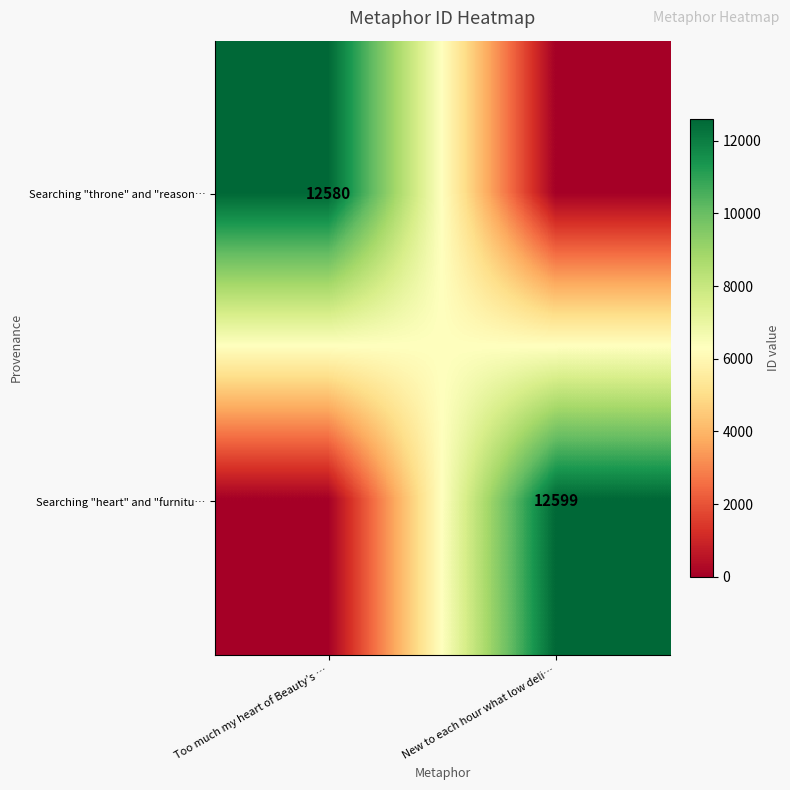

How many data points does each series have?

2